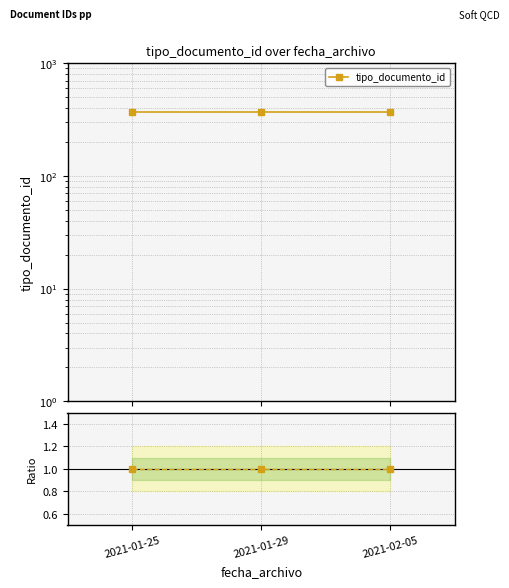

What is the value of the tipo_documento_id point at the 3rd from the left?

366